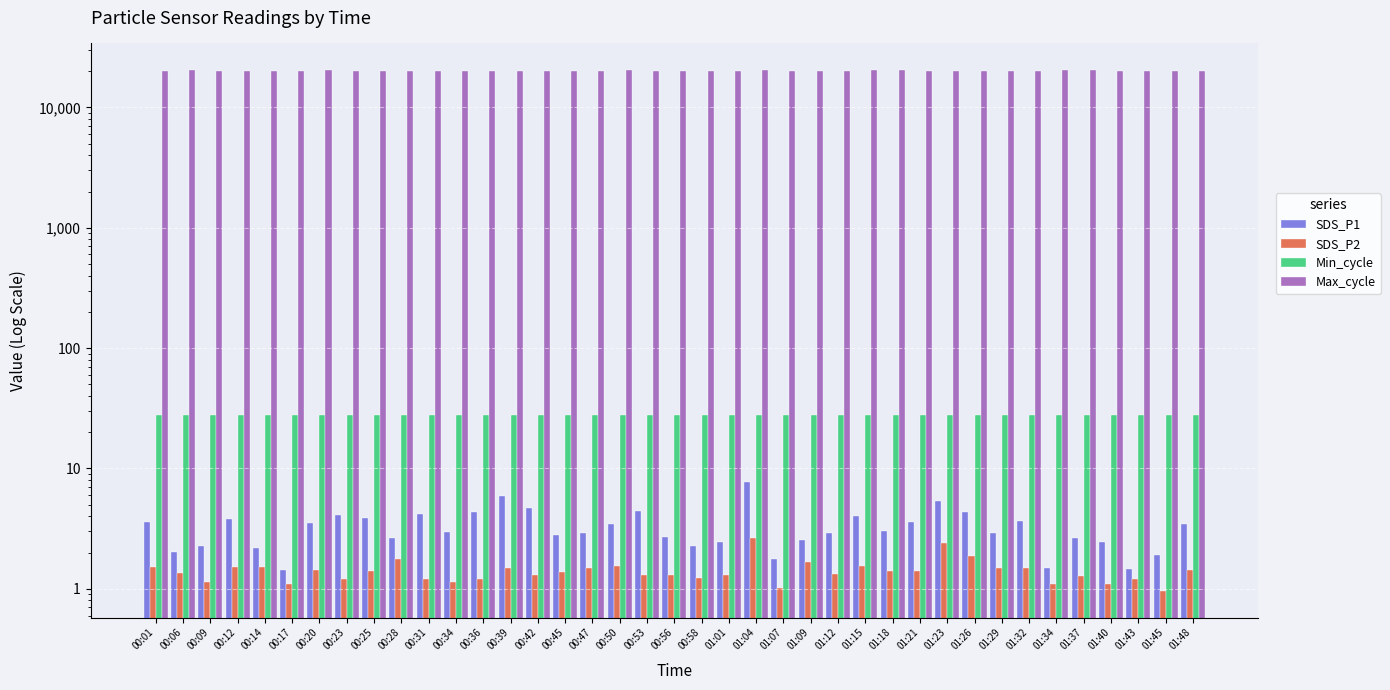

What is the average value of the SDS_P1 series?

3.3